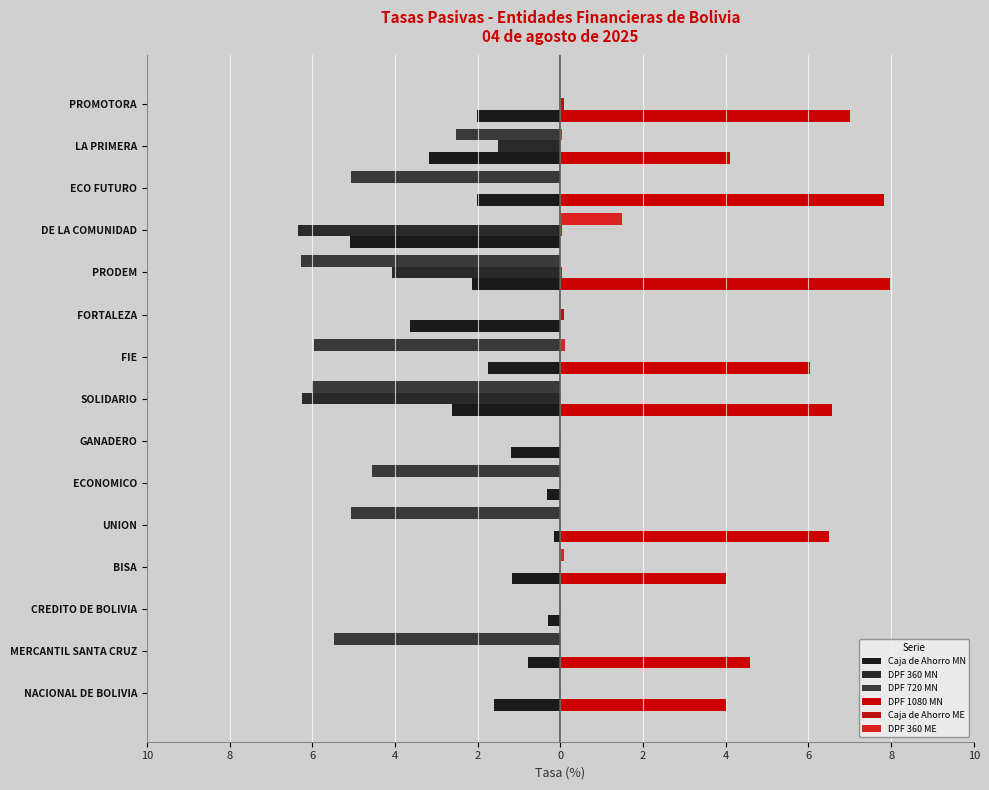

What is the label of the 2nd bar from the left?

MERCANTIL SANTA CRUZ